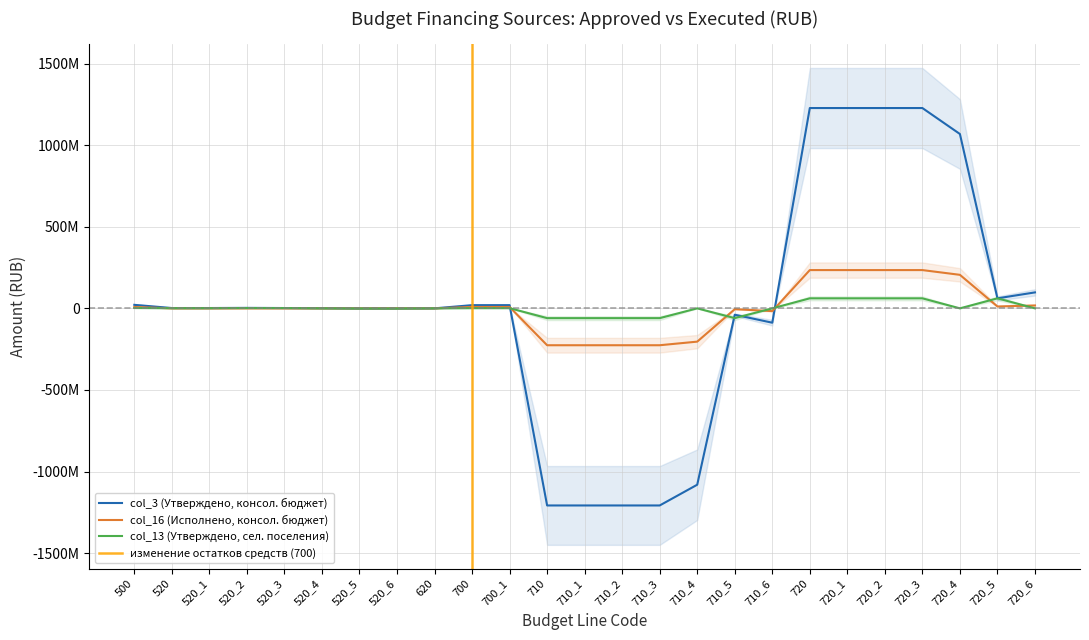

Reading left to right, list all the values displayed in this chart.

col_3 (Утверждено, консол. бюджет): 21460735.0	1906898.5	1906898.5	2839238.0	1864679.0	974559.1	-932339.5	-932339.5	0.0	19553836.5	19553836.5	-1208144600.0	-1208144600.0	-1208144600.0	-1208144600.0	-1080990328.0	-39157726.6	-87996545.4	1227698436.5	1227698436.5	1227698436.5	1227698436.5	1068558364.2	61382609.9	97757462.4
col_16 (Исполнено, консол. бюджет): 8391354.8	0.0	0.0	0.0	0.0	0.0	0.0	0.0	0.0	8391354.8	8391354.8	-226122159.0	-226122159.0	-226122159.0	-226122159.0	-204054272.1	-5096642.2	-16971244.7	234513513.8	234513513.8	234513513.8	234513513.8	205408567.6	11467684.8	17637261.4
col_13 (Утверждено, сел. поселения): 2261722.8	932339.5	932339.5	1864679.0	1864679.0	0.0	-932339.5	-932339.5	0.0	1329383.3	1329383.3	-60053226.6	-60053226.6	-60053226.6	-60053226.6	0.0	-60053226.6	0.0	61382609.9	61382609.9	61382609.9	61382609.9	0.0	61382609.9	0.0